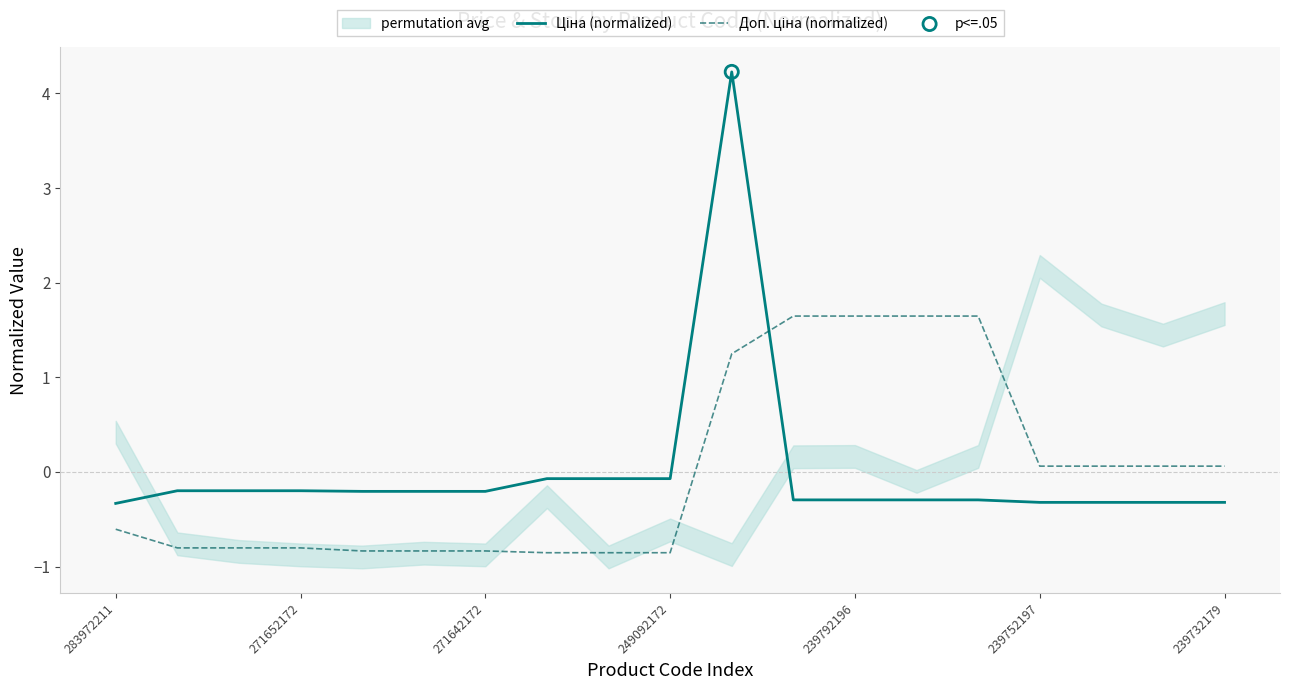

Which series reaches the minimum Y coordinate?

Доп. ціна (normalized)